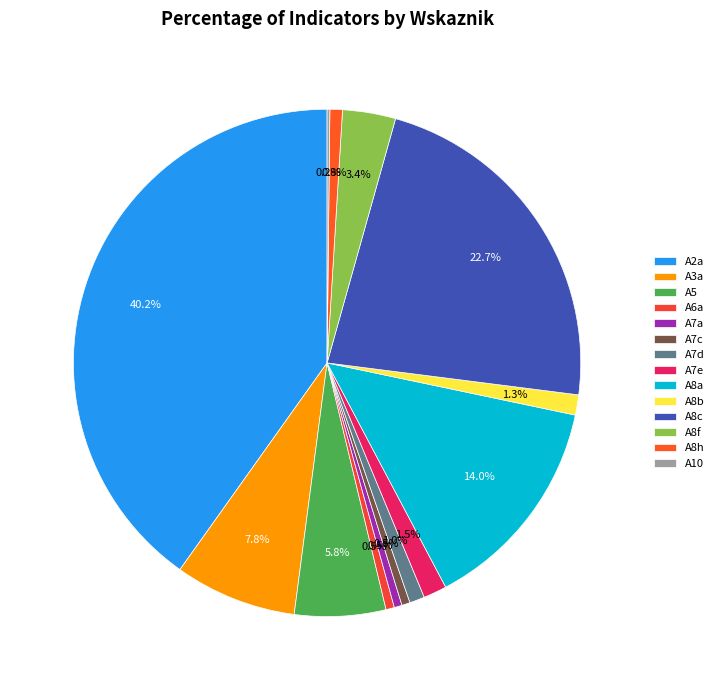

To the nearest percent, what portion does A7c represent?

1%